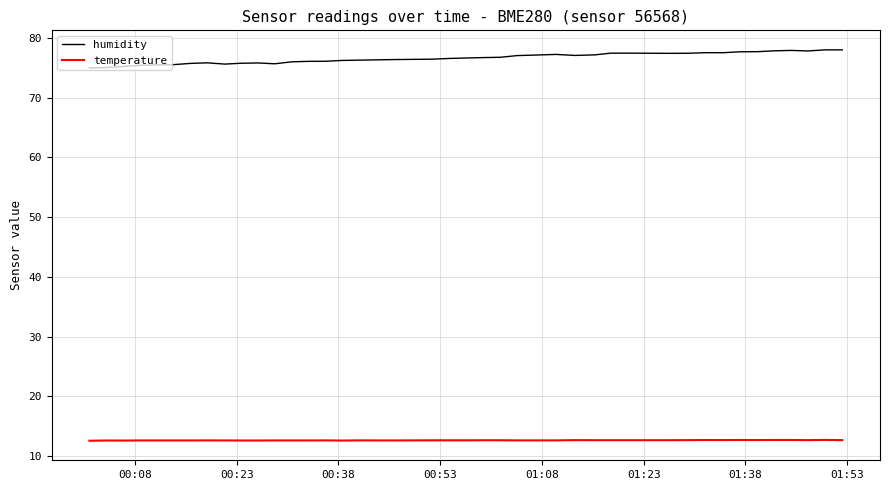

True or false: humidity and temperature cross at least once.

False